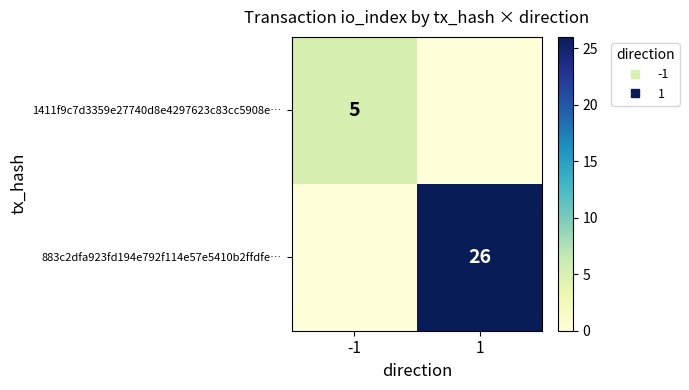

What is the sum of all 1411f9c7d3359e27740d8e4297623c83cc5908e… values?

5